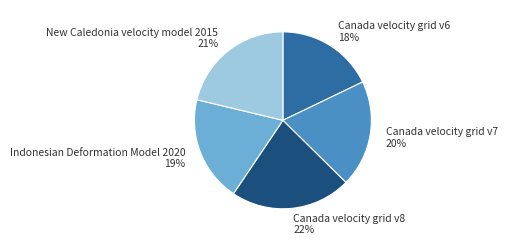

Is the sum of Canada velocity grid v8 and New Caledonia velocity model 2015 greater than half?

No